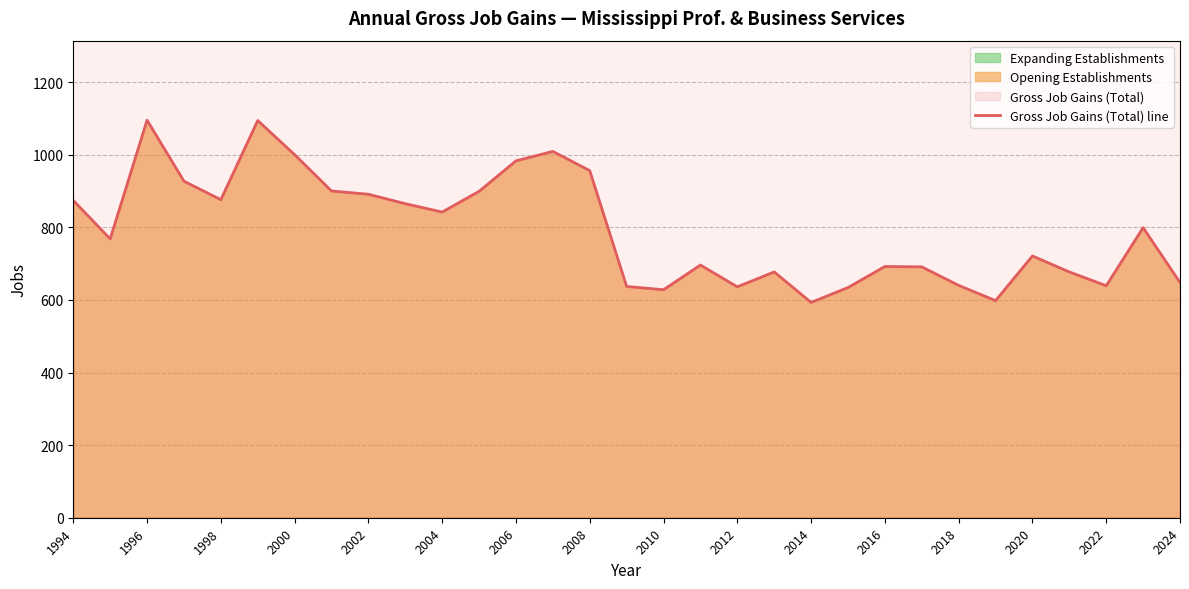

Is it true that Gross Job Gains (Total) line equals 1228 at 2002?

False